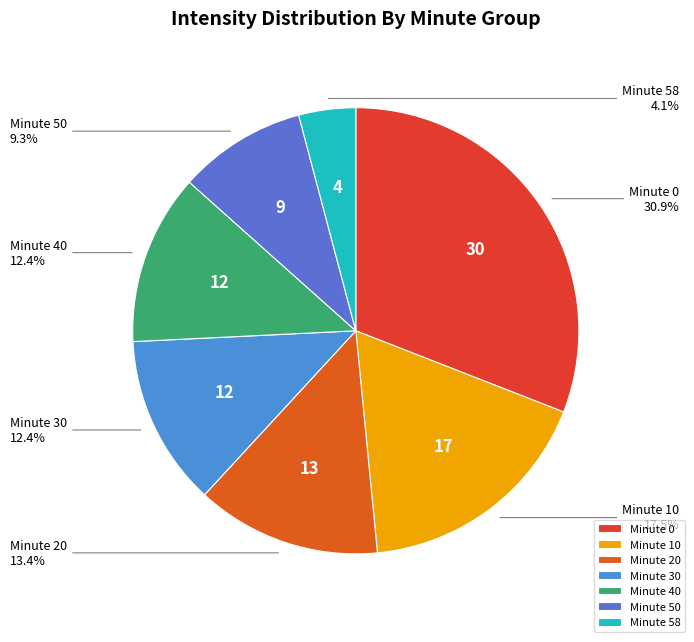

Is there a majority slice in this chart?

No